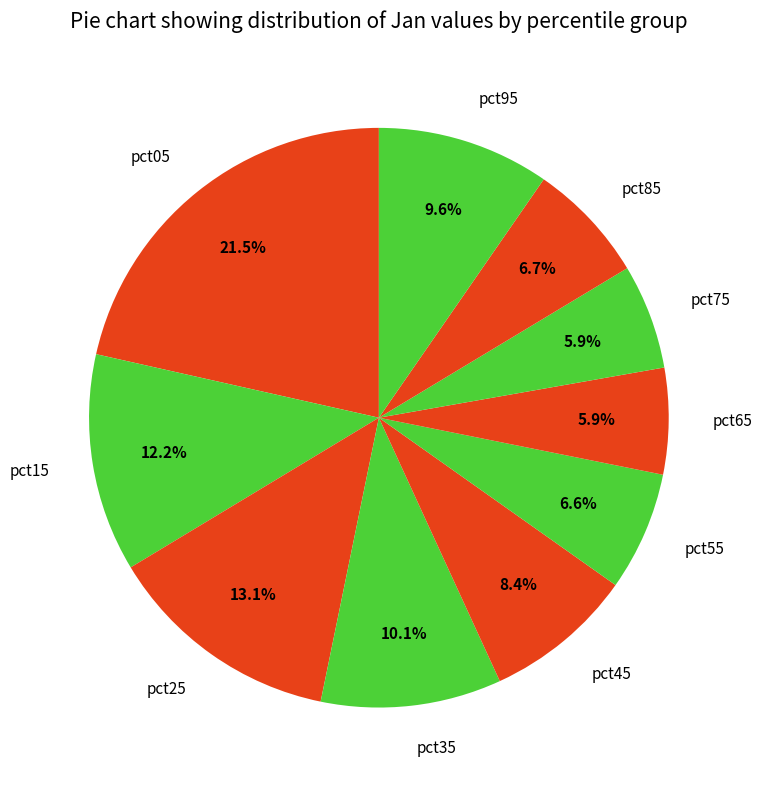

Approximately how many times larger is the value at pct15 compared to pct05?

0.6